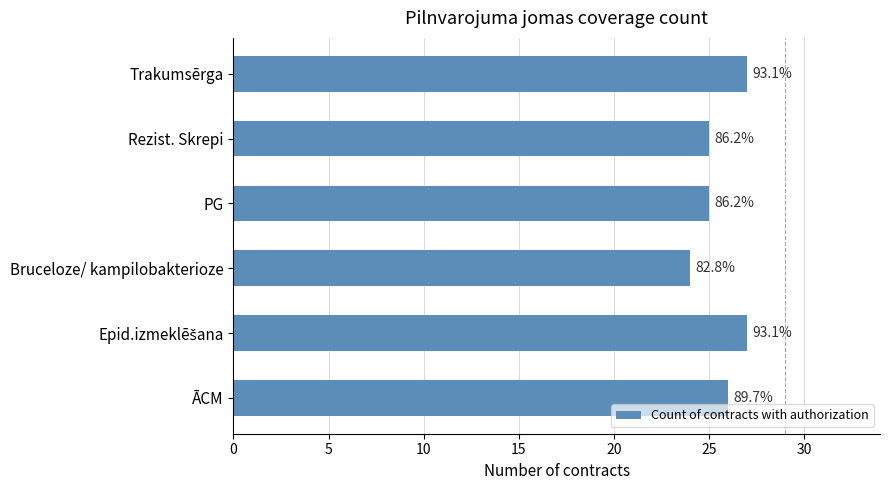

How many bars are there in total?

6